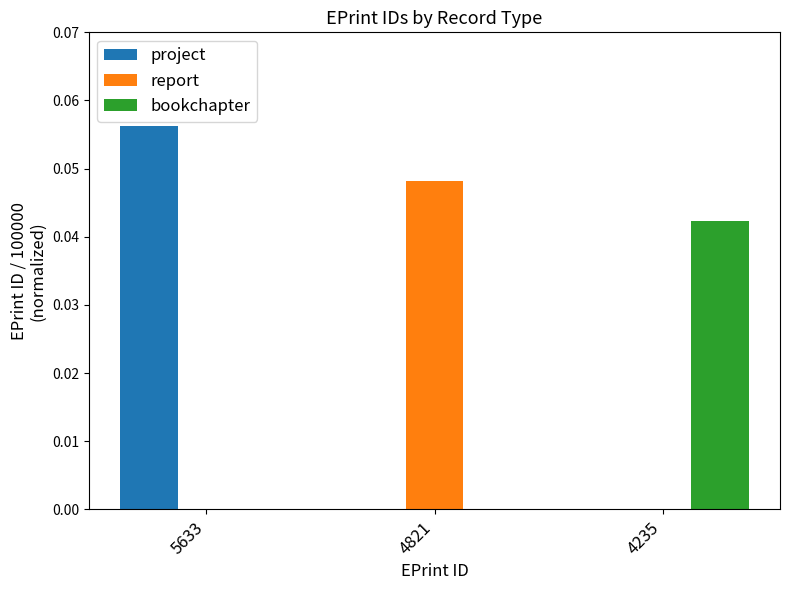

The bookchapter series shows 0.1 at 4235. True or false?

False